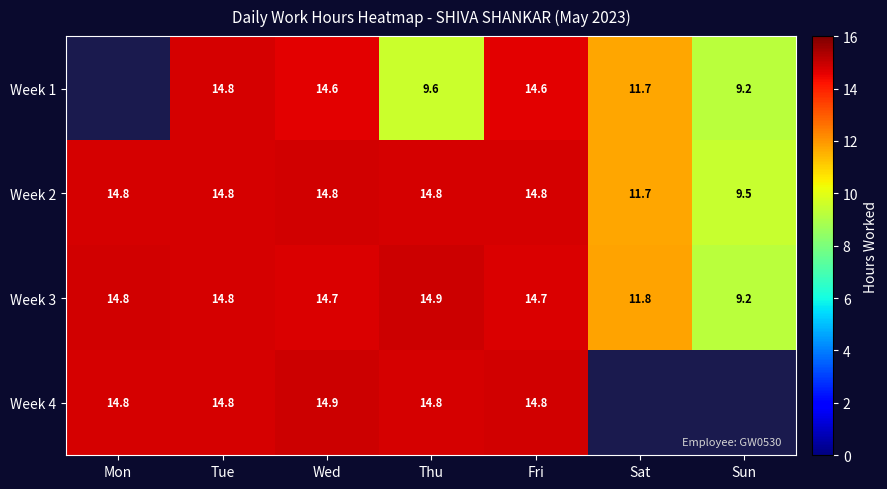

Is it true that Week 1 equals 14.6 at Wed?

True